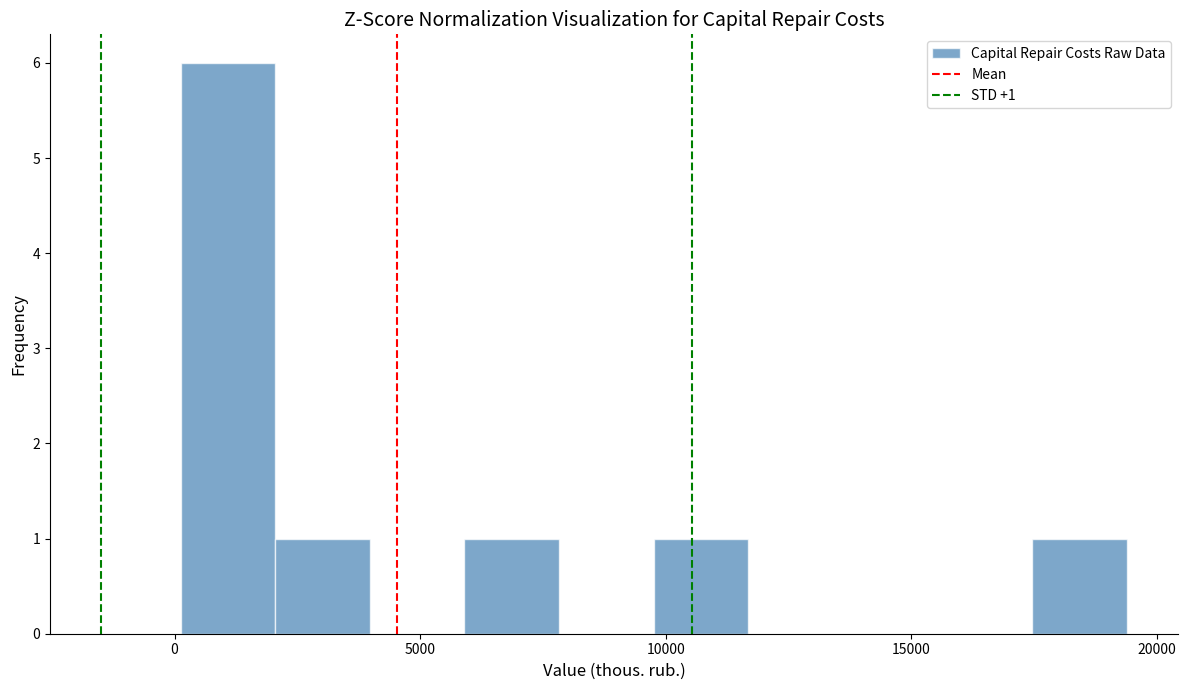

Around what value on the x-axis is the tallest bar? Give the approximate position of its centre, as read against the axis.

1000